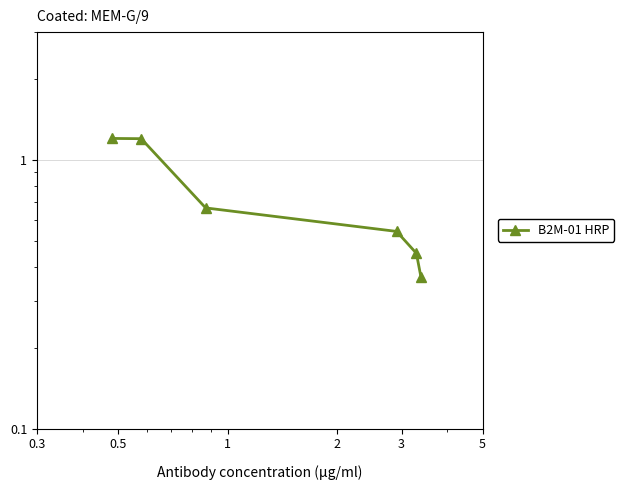

What is the value of the 2nd point from the left?

1.2